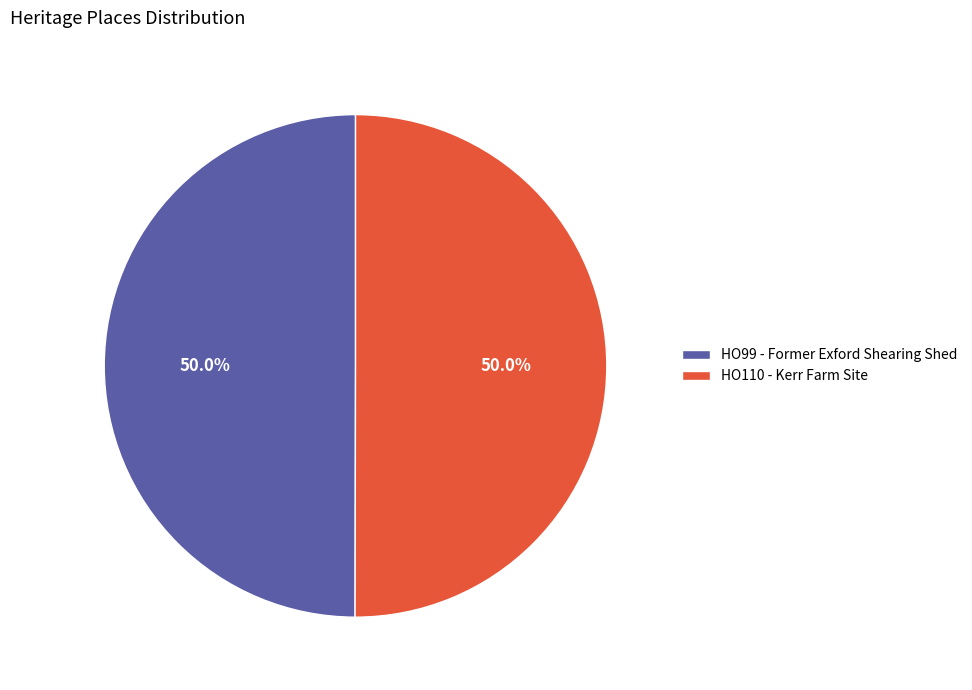

What is the ratio of the value at HO110 - Kerr Farm Site to the value at HO99 - Former Exford Shearing Shed?

1.0